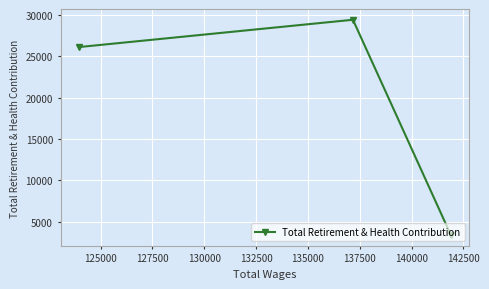

What is the smallest value displayed?

3402